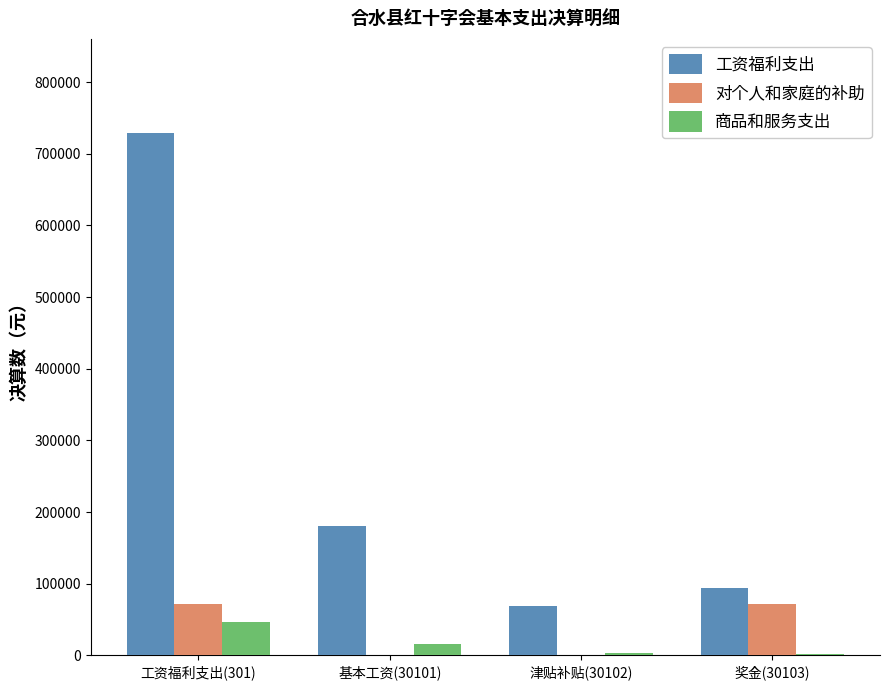

The 工资福利支出 series shows 38380.6 at 津贴补贴(30102). True or false?

False